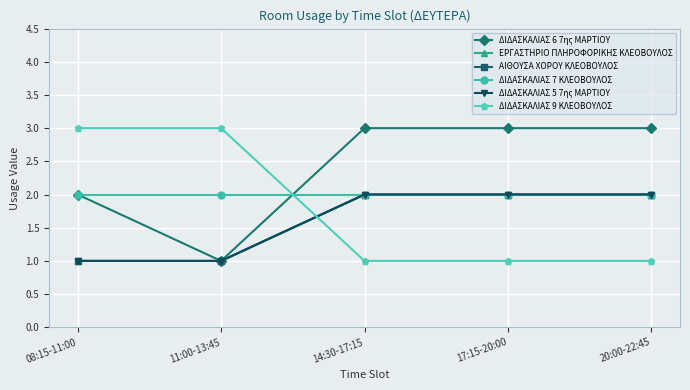

How many lines are shown in the chart?

6